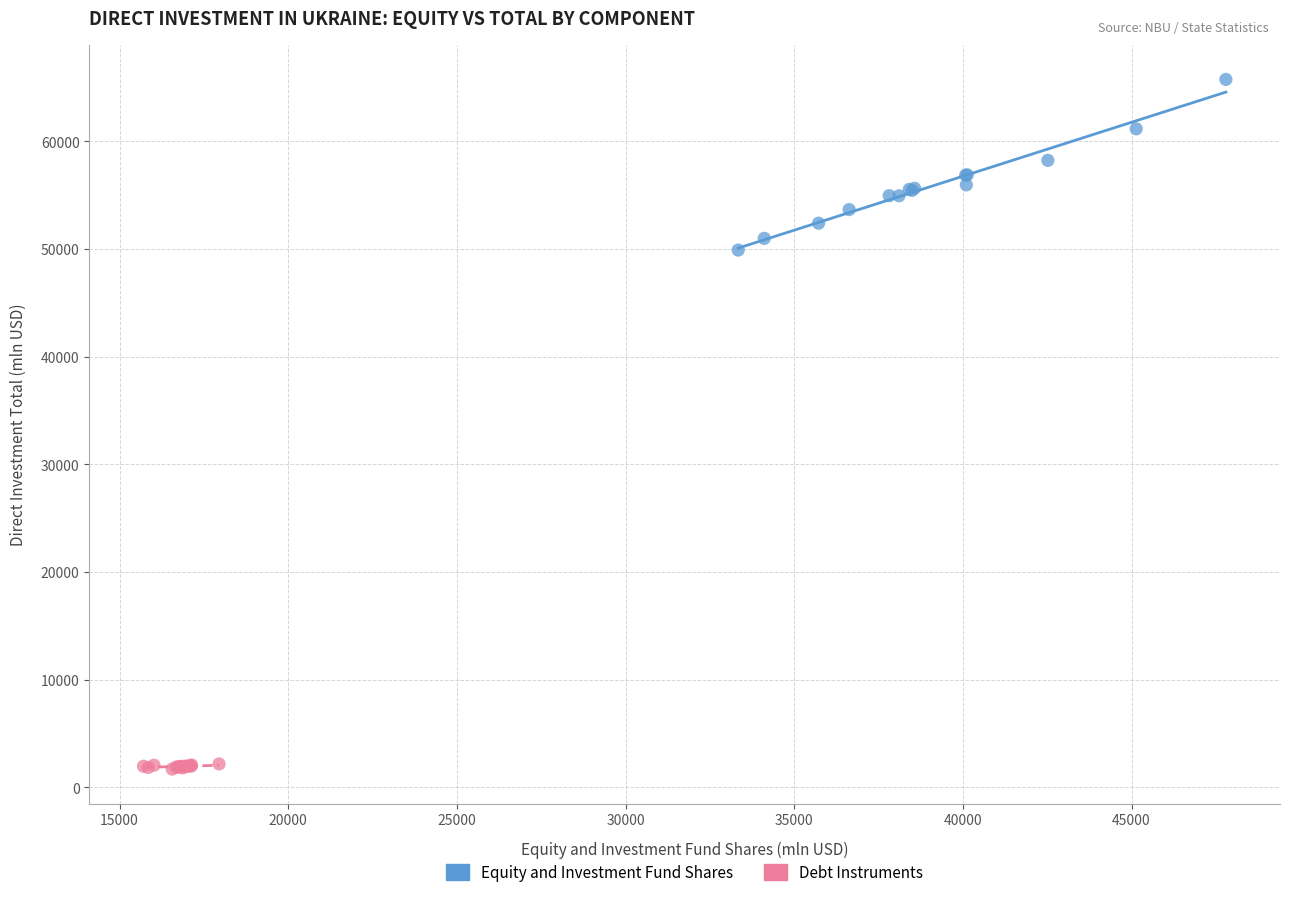

Which series contains the lowest Y value?

Debt Instruments